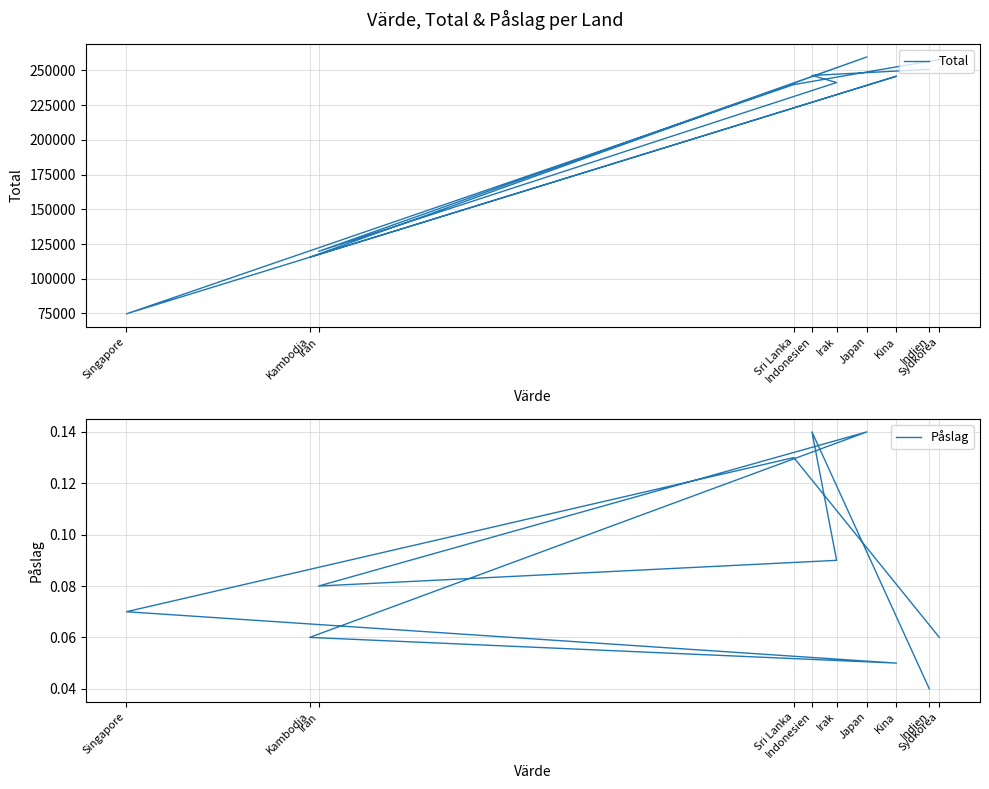

What is the difference between the maximum and second lowest values in the Påslag series?

0.1